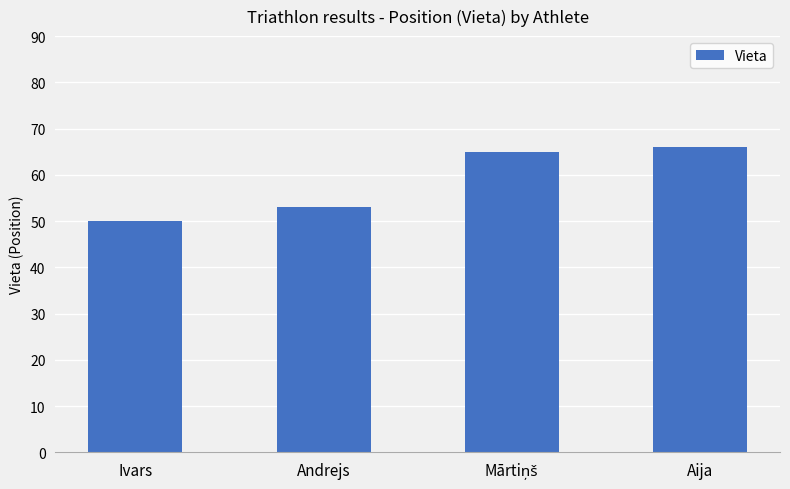

How many bars are there in total?

4